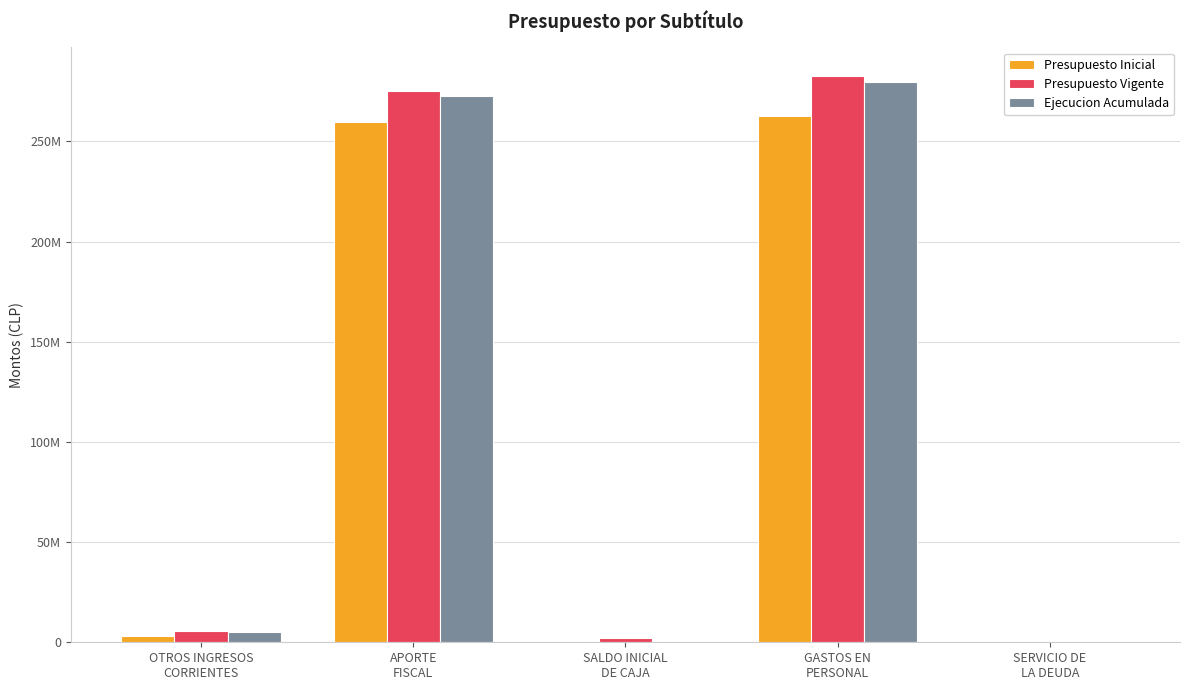

What is the average value of the Ejecucion Acumulada series?

111516141